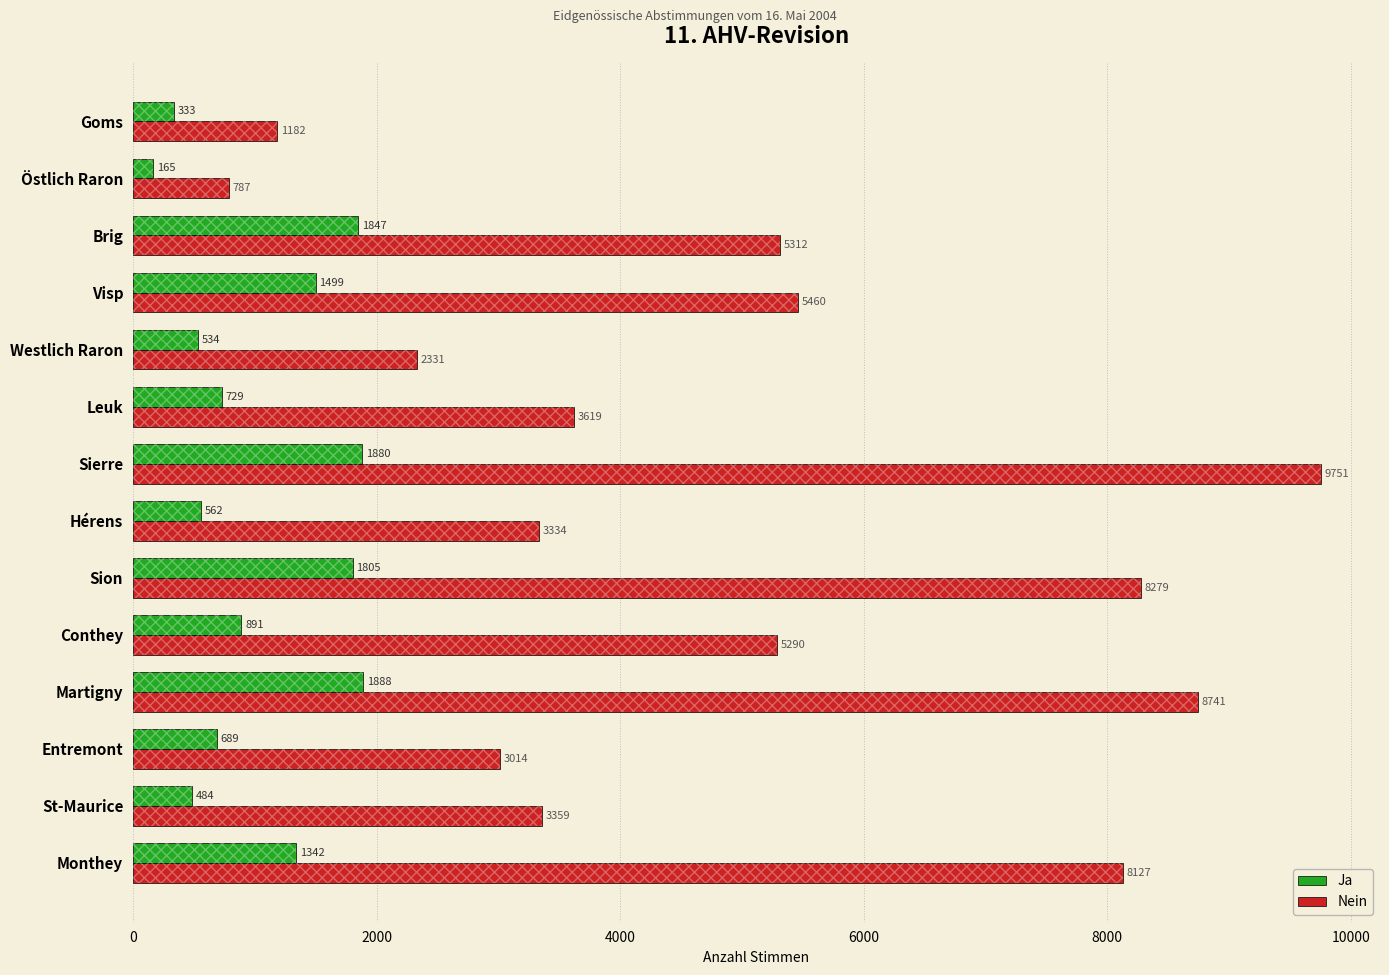

What value does the Nein series have at Westlich Raron, to the nearest 100?

2300